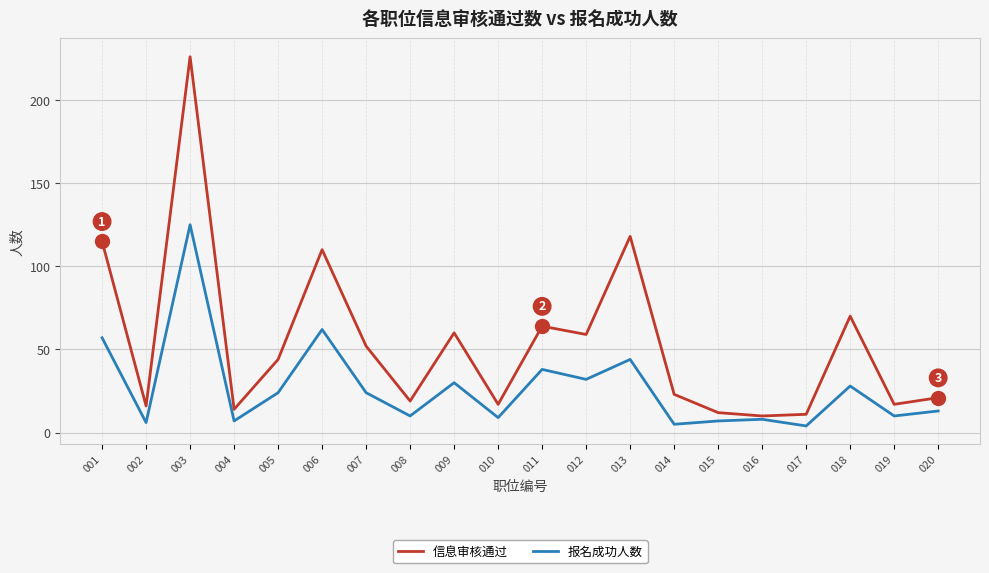

Rank the series by their average value, from highest to lowest.

信息审核通过, 报名成功人数